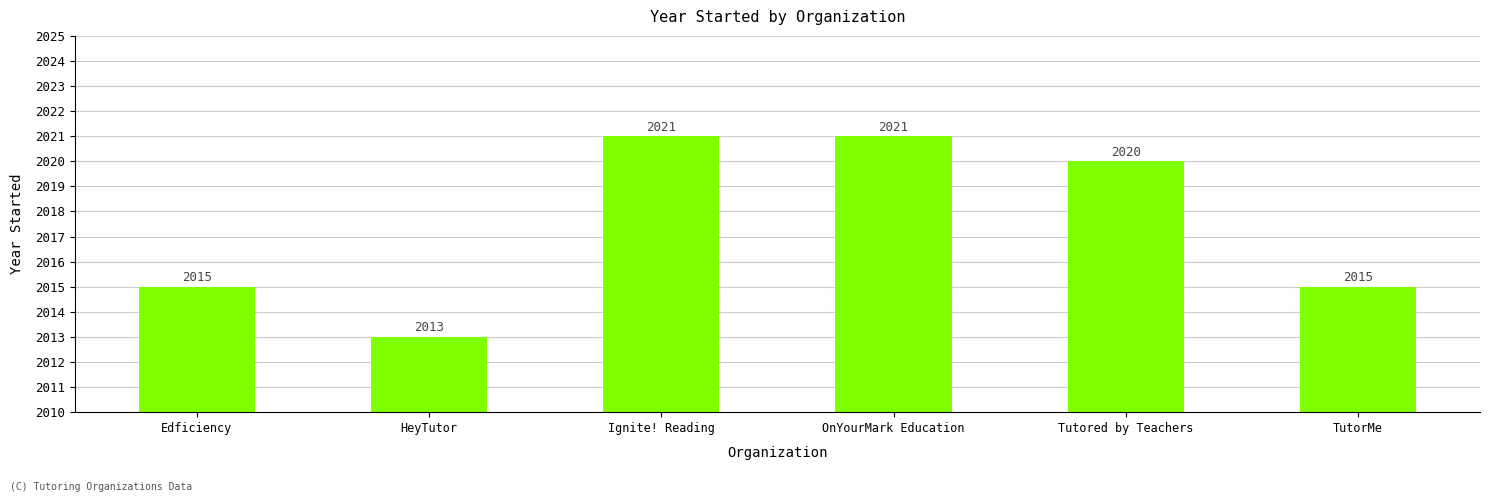

What is the average value?

2018